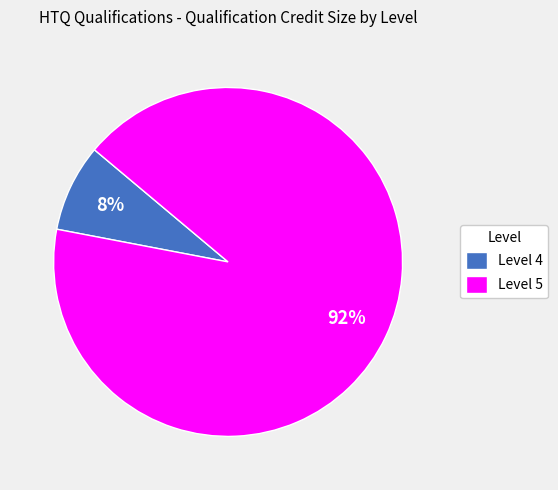

Is Level 4 the majority of the pie?

No